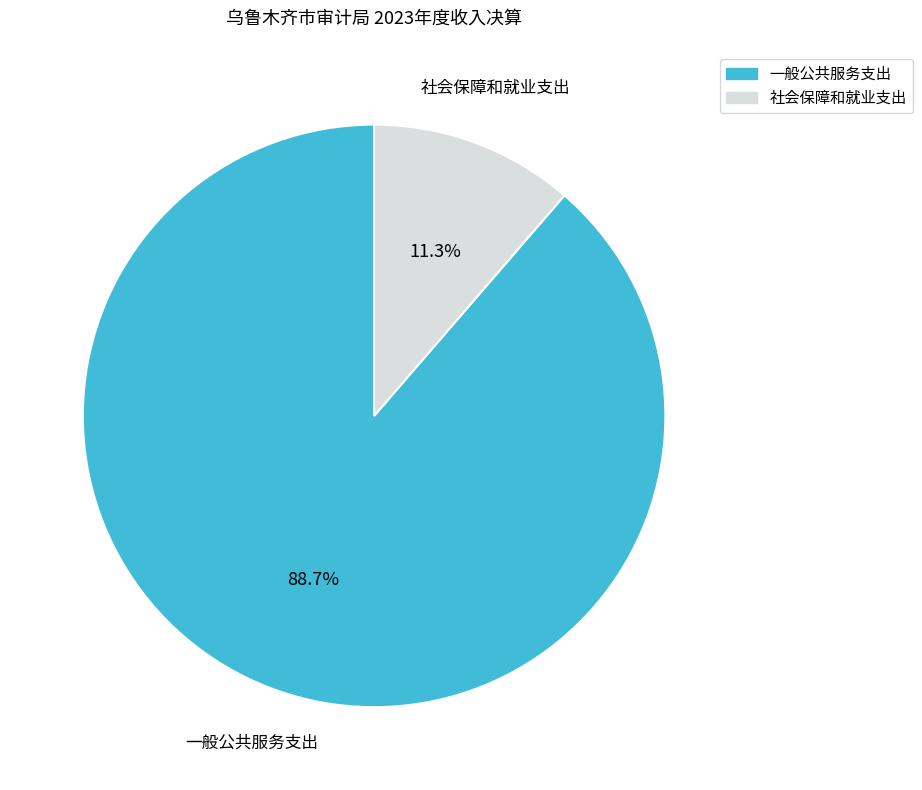

The 社会保障和就业支出 slice represents 11% of the pie. True or false?

True